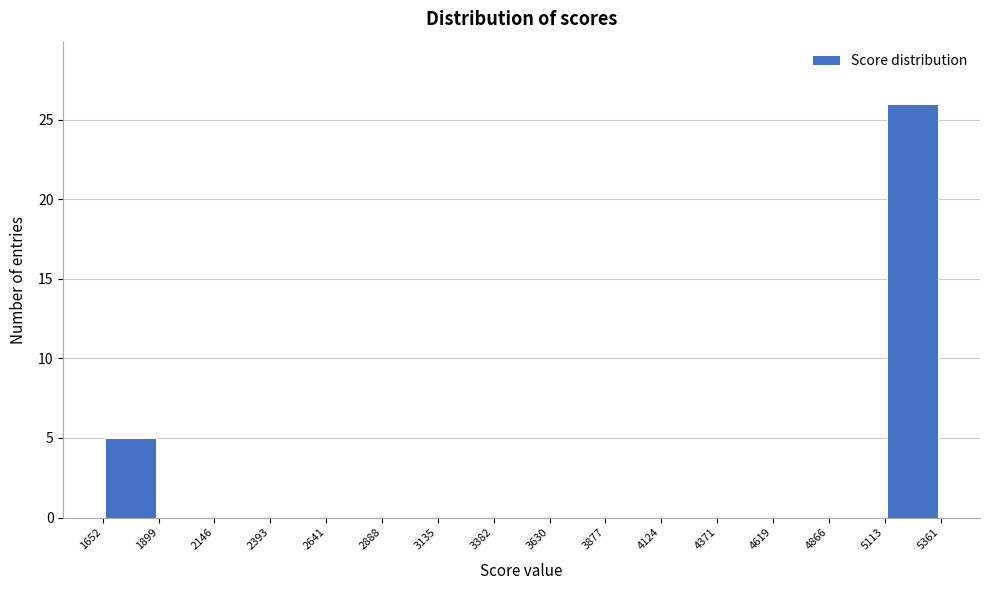

Reading left to right, transcribe this chart: for each bar, give the range it covers on the x-axis and its height. The values are not printed on the chart, so give them approximately, as read against the axis.

1652 to 1899: 5
1899 to 2146: 0
2146 to 2393: 0
2393 to 2641: 0
2641 to 2888: 0
2888 to 3135: 0
3135 to 3382: 0
3382 to 3630: 0
3630 to 3877: 0
3877 to 4124: 0
4124 to 4371: 0
4371 to 4619: 0
4619 to 4866: 0
4866 to 5113: 0
5113 to 5361: 26